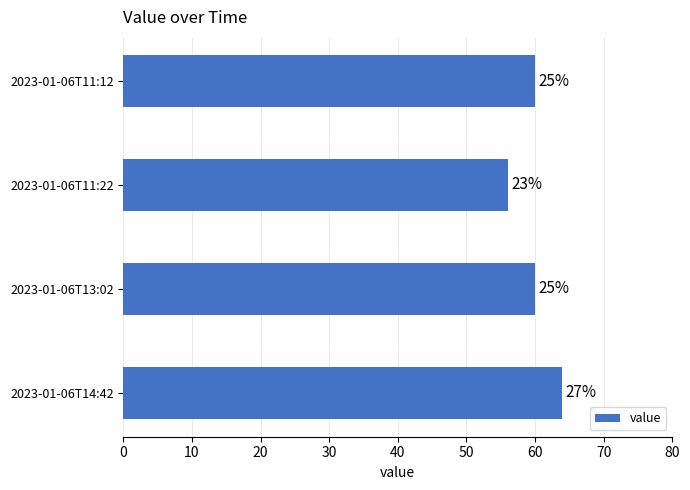

What is the maximum value shown in the chart?

64